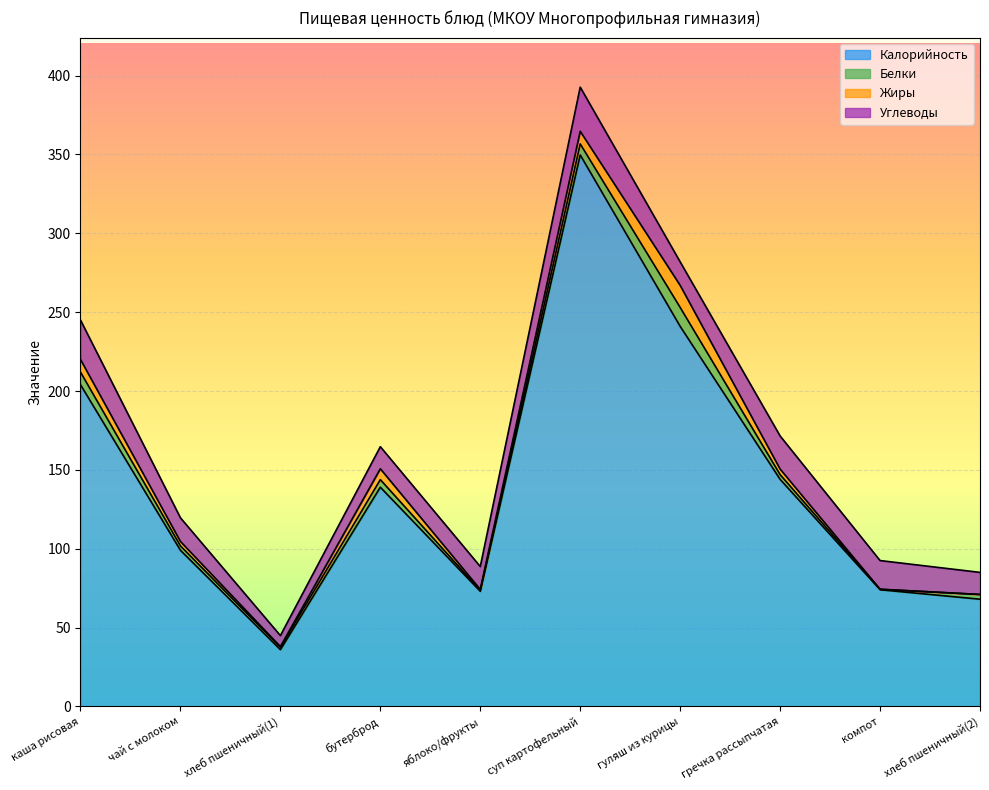

In Углеводы, how many points are higher than both neighbors (excluding endpoints)?

2